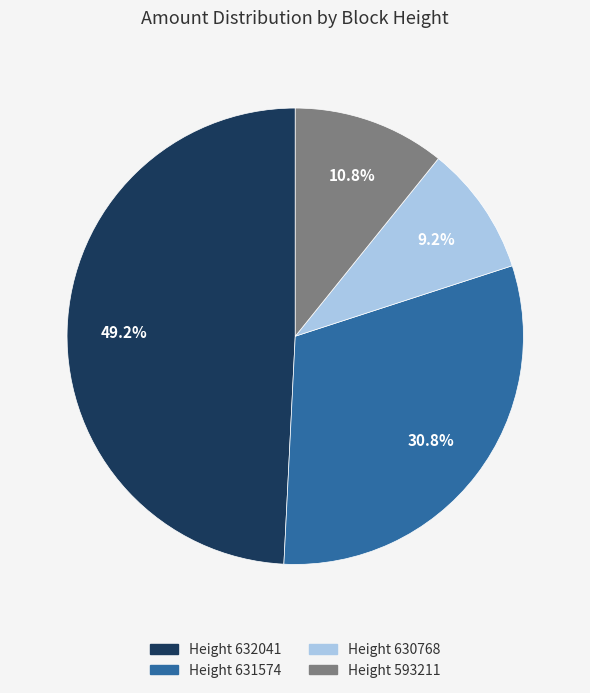

Is there a majority slice in this chart?

No